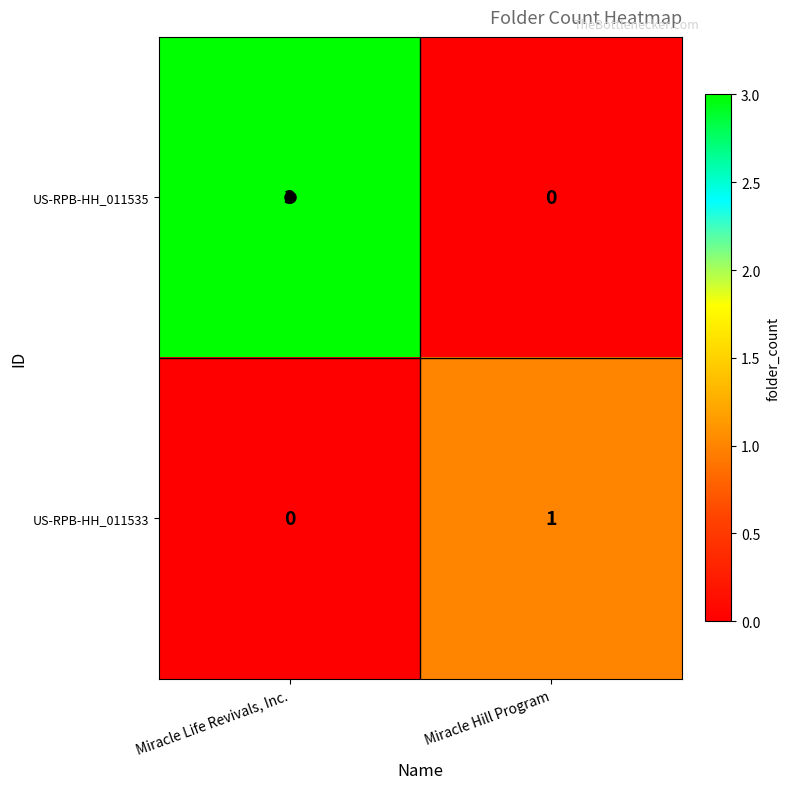

Where is US-RPB-HH_011533 nearest to the value 0?

Miracle Life Revivals, Inc.